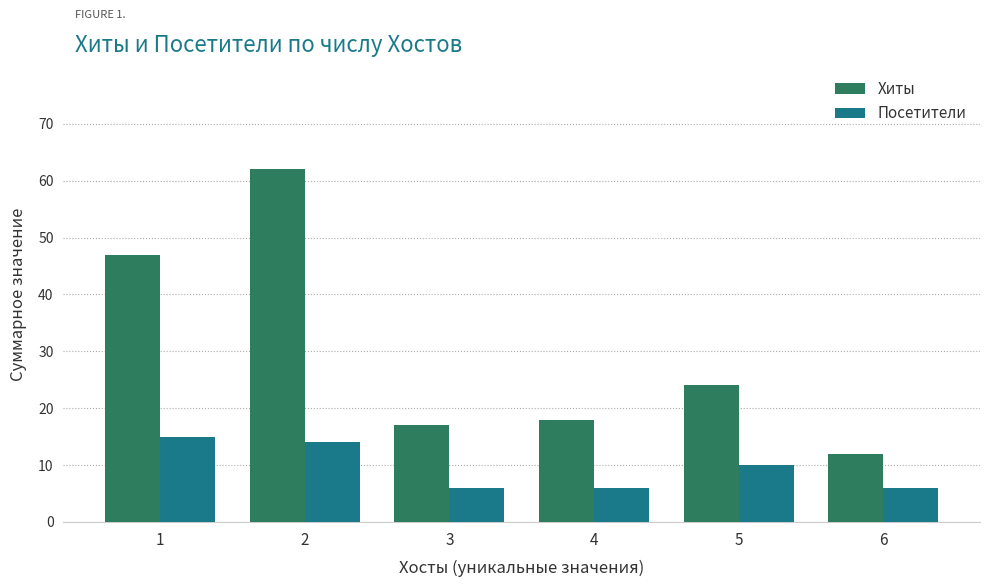

At which category is the sum across all series the highest?

2